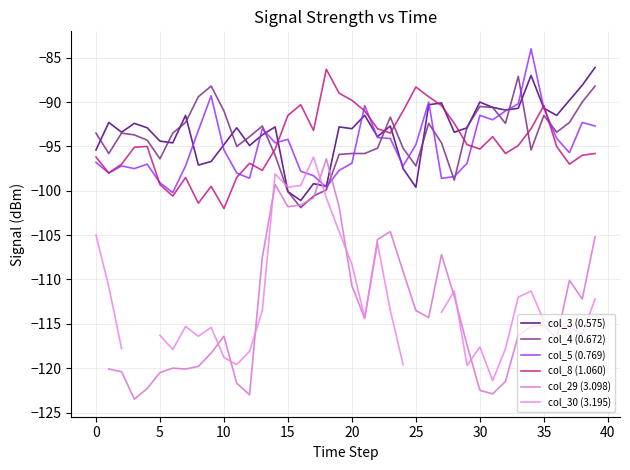

The col_8 (1.060) series shows -91.5 at 15. True or false?

True